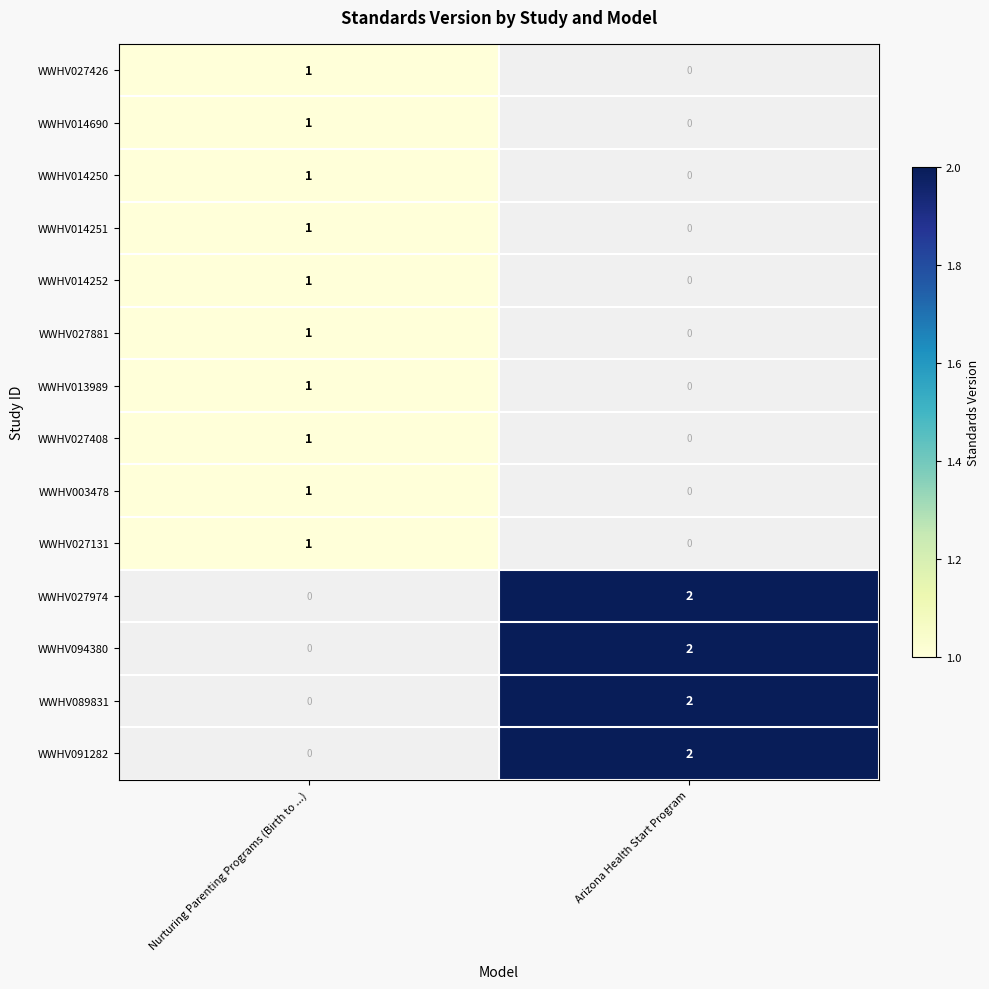

At which label is WWHV014690 closest to 0?

Arizona Health Start Program